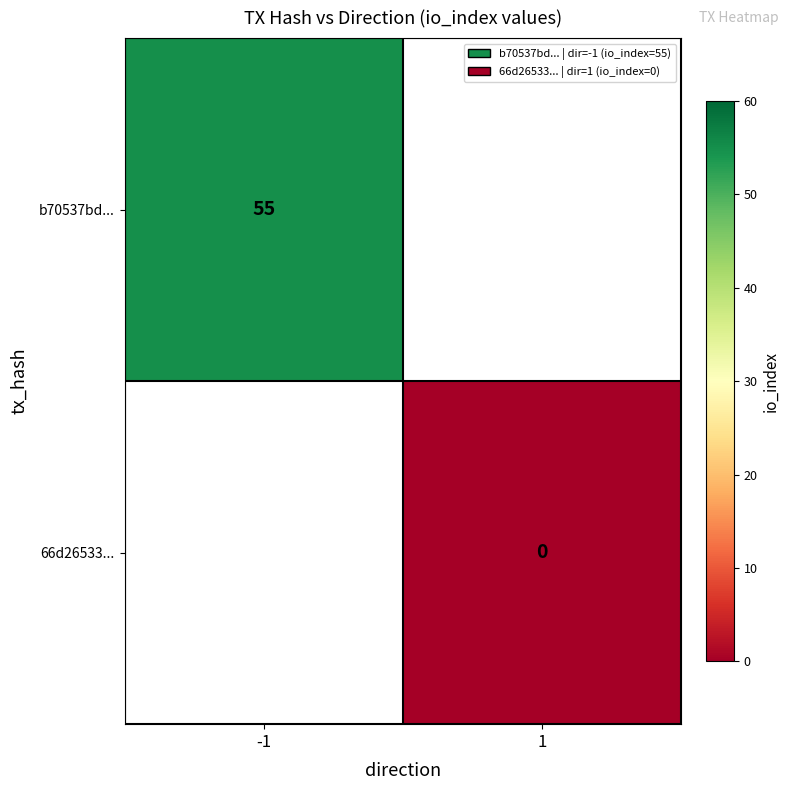

How many distinct data groups are displayed?

2